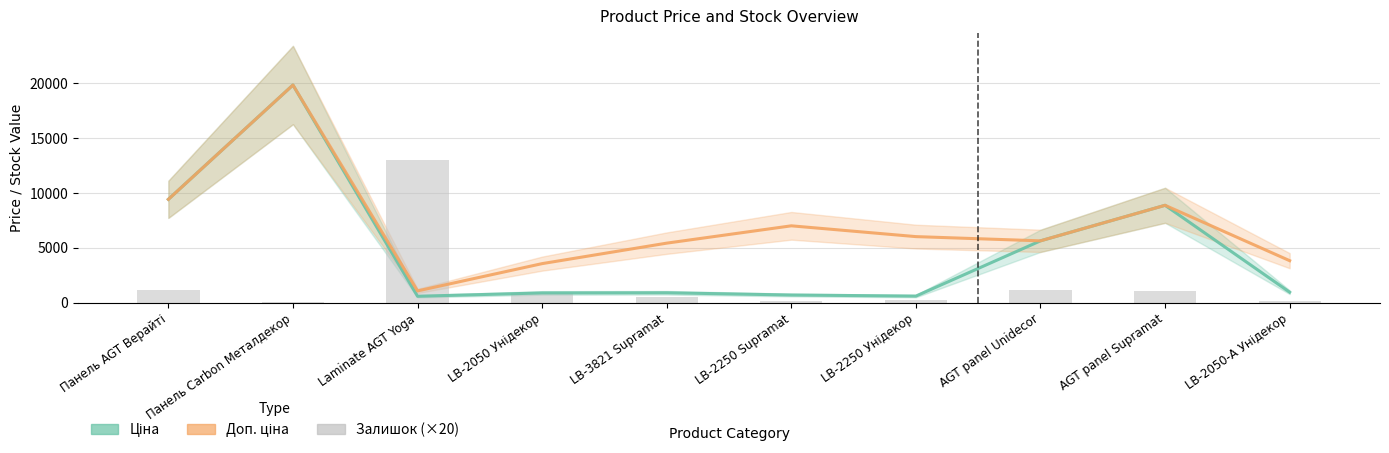

How many values in the Залишок (×20) series are below 840?

5